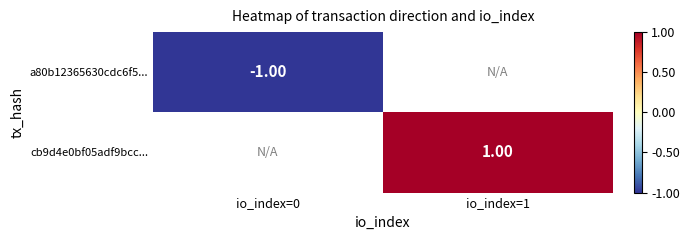

How many data points does each series have?

2